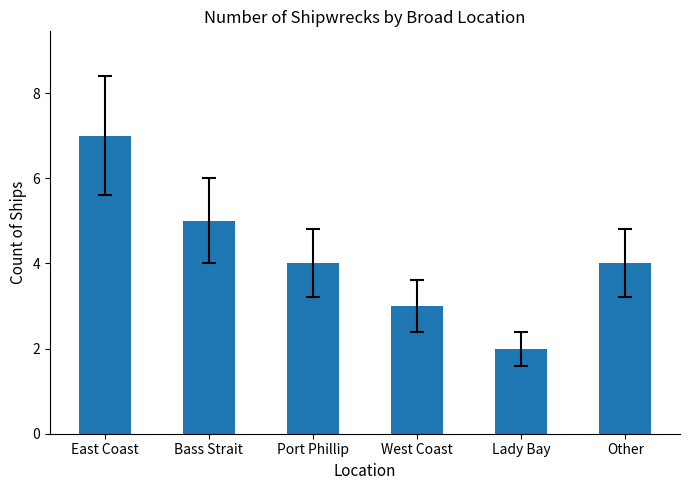

Reading right to left, transcribe all the data shown in this chart.

Other=4	Lady Bay=2	West Coast=3	Port Phillip=4	Bass Strait=5	East Coast=7